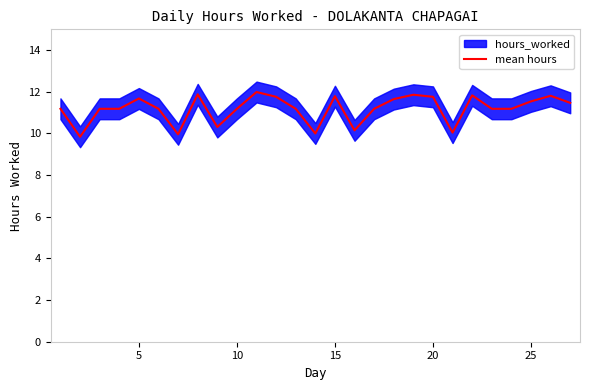

What is the smallest value displayed?

9.8